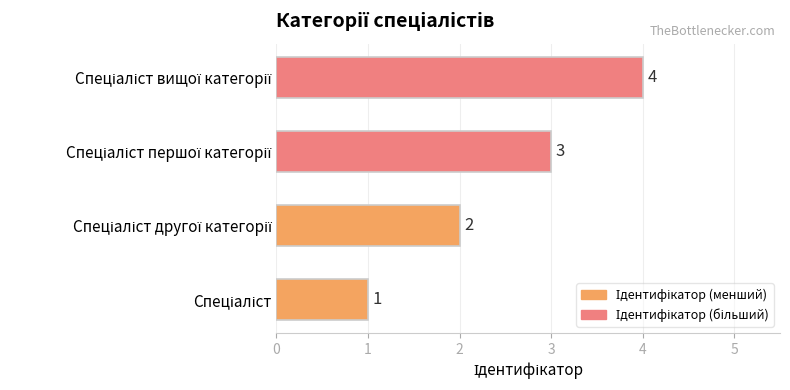

What is the greatest value displayed?

4